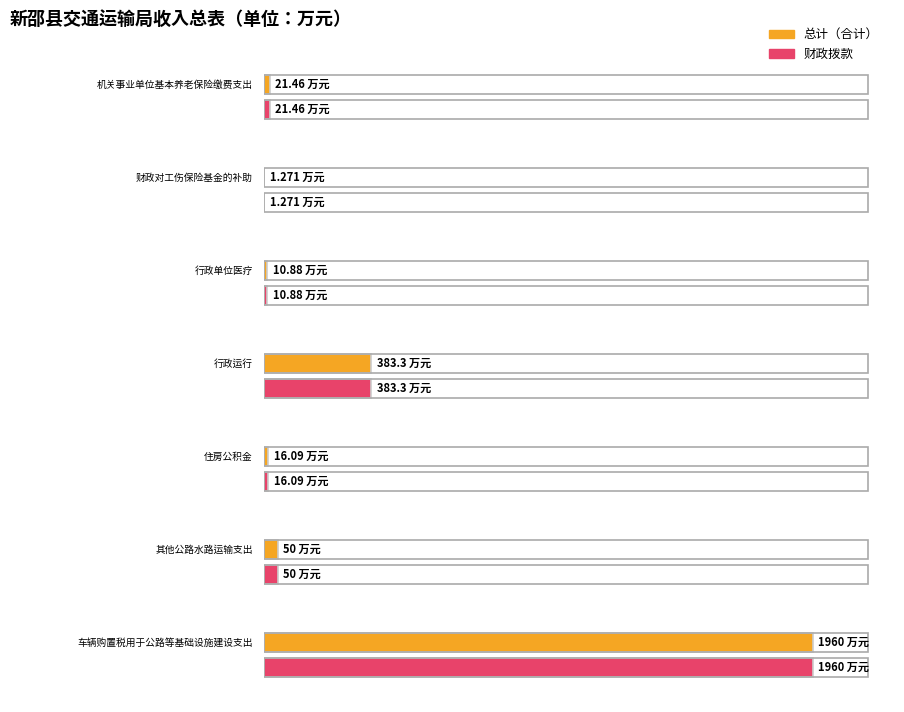

The 财政拨款 series shows 1.3 at 财政对工伤保险基金的补助. True or false?

True